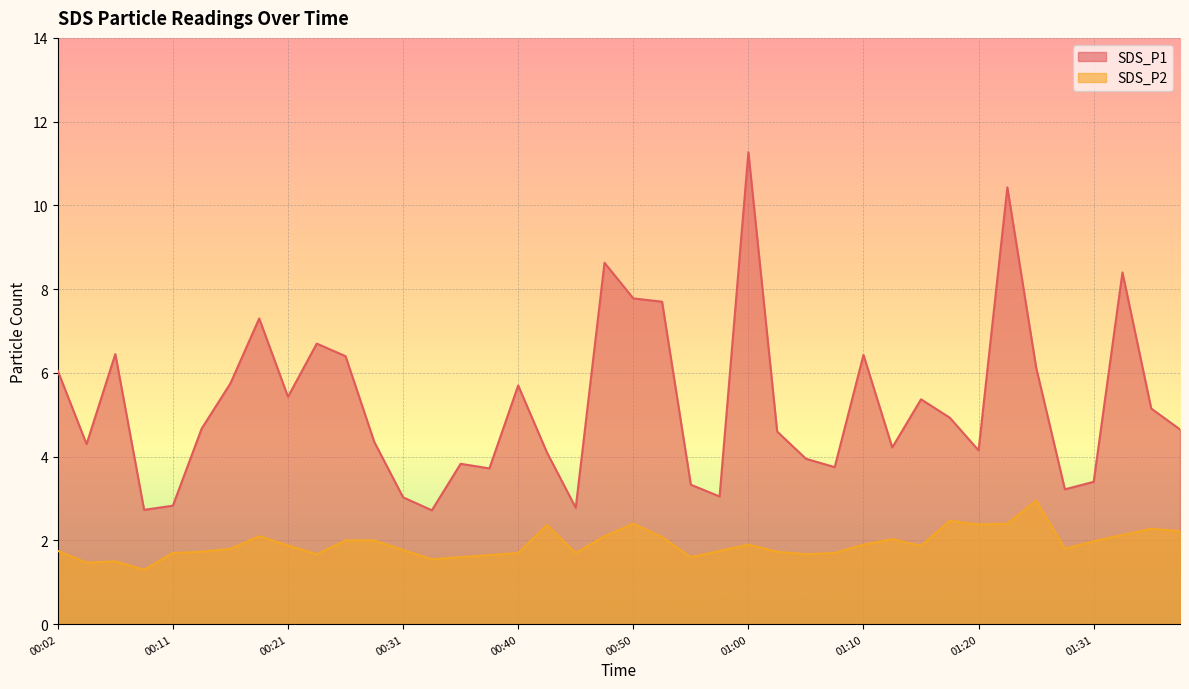

At which category is the sum across all series the highest?

01:00